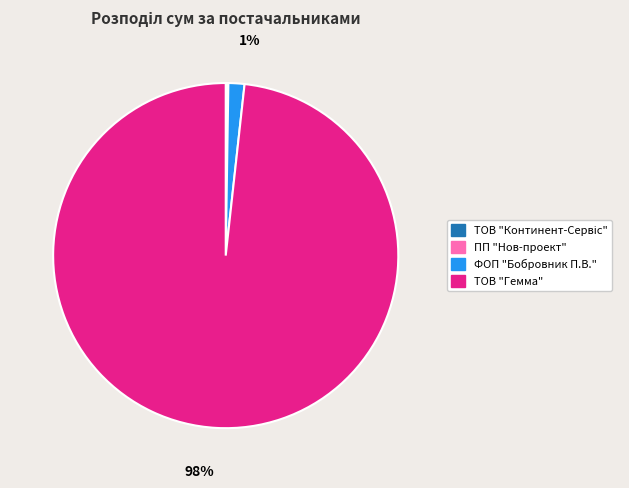

True or false: ТОВ "Гемма" accounts for 93% of the total.

False